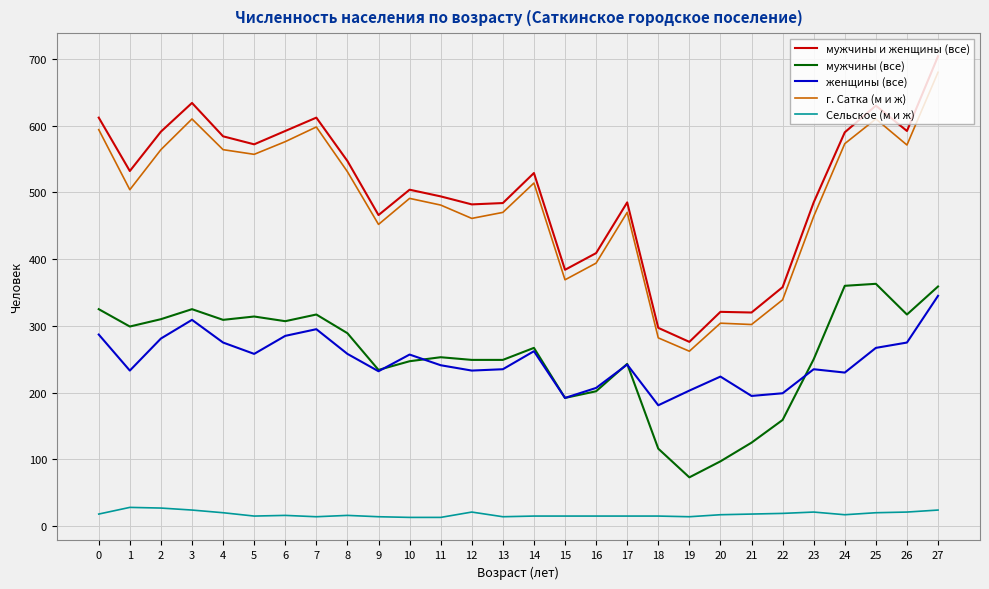

What is the difference between the second highest and minimum values in the г. Сатка (м и ж) series?

348